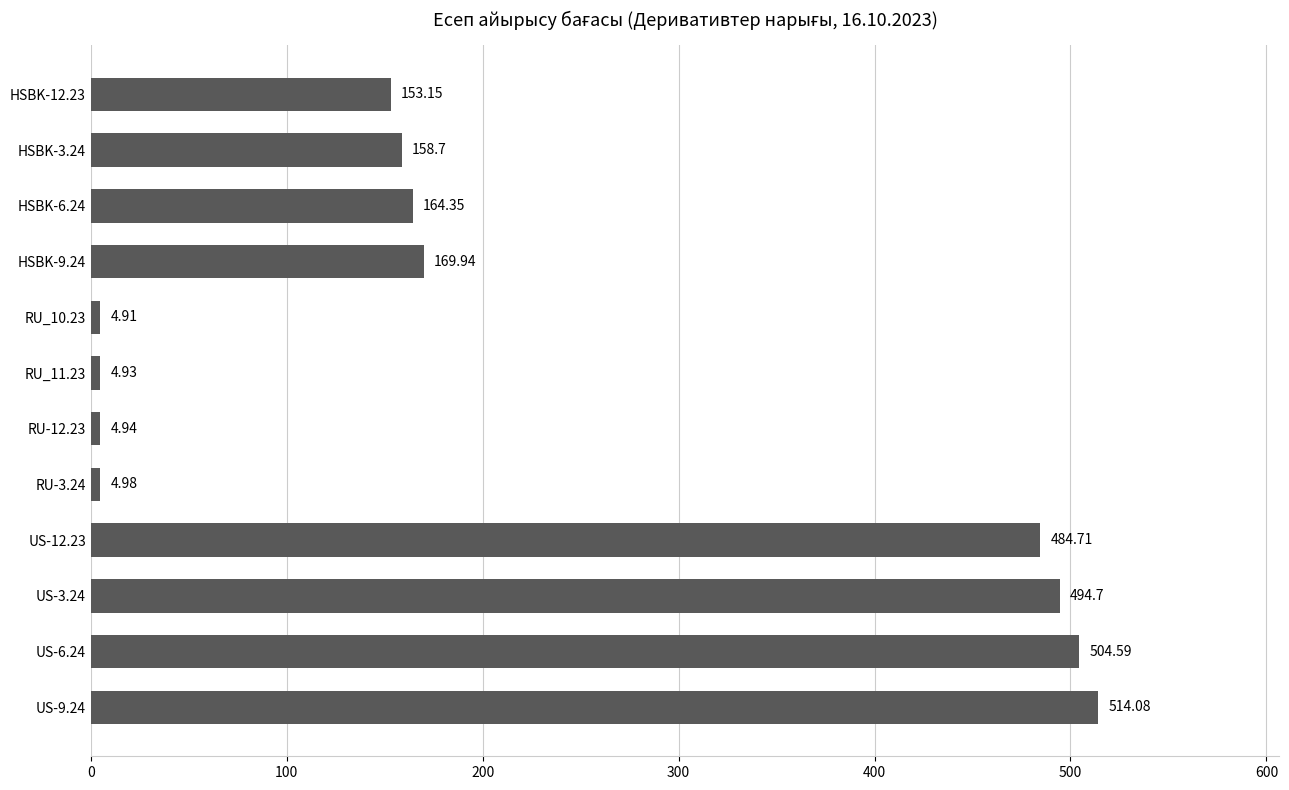

What is the difference between the maximum and minimum values?

509.2